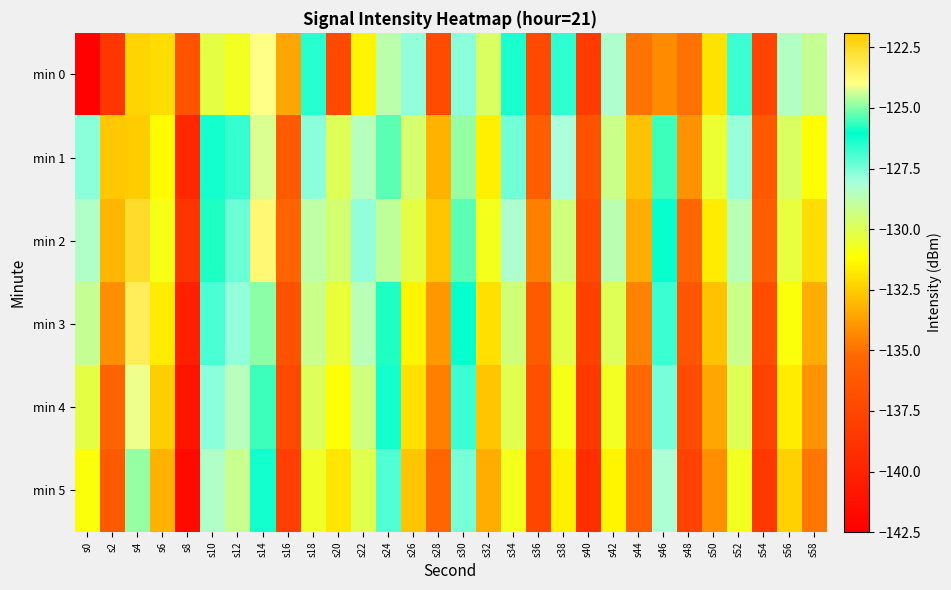

How many categories are shown in the chart?

30